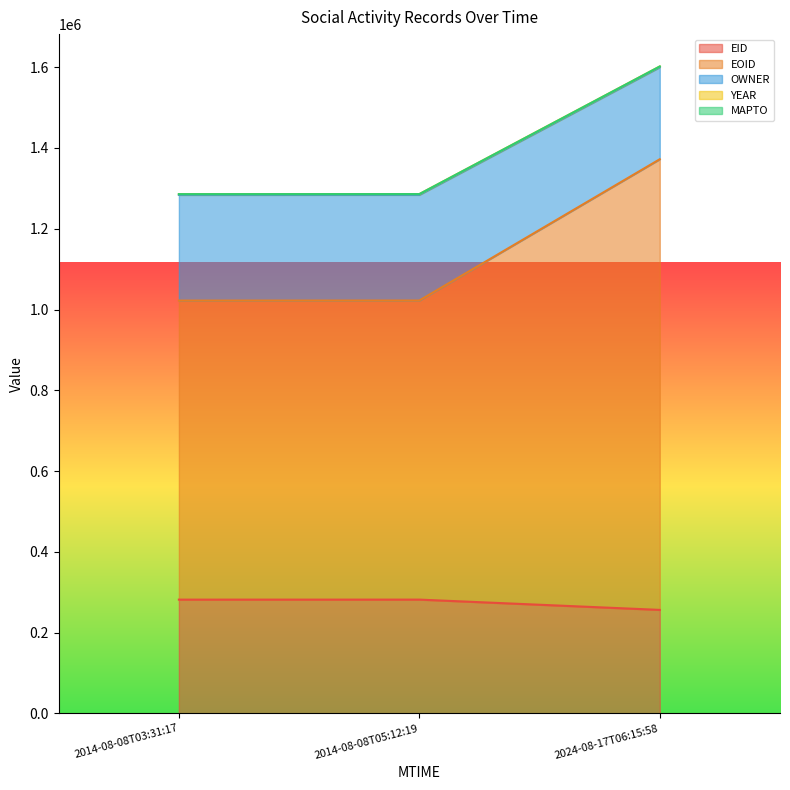

Reading left to right, extract all data points from this chart.

EID: 281699	281759	256284
EOID: 1022121	1022271	1372096
OWNER: 1283657	1283807	1599791